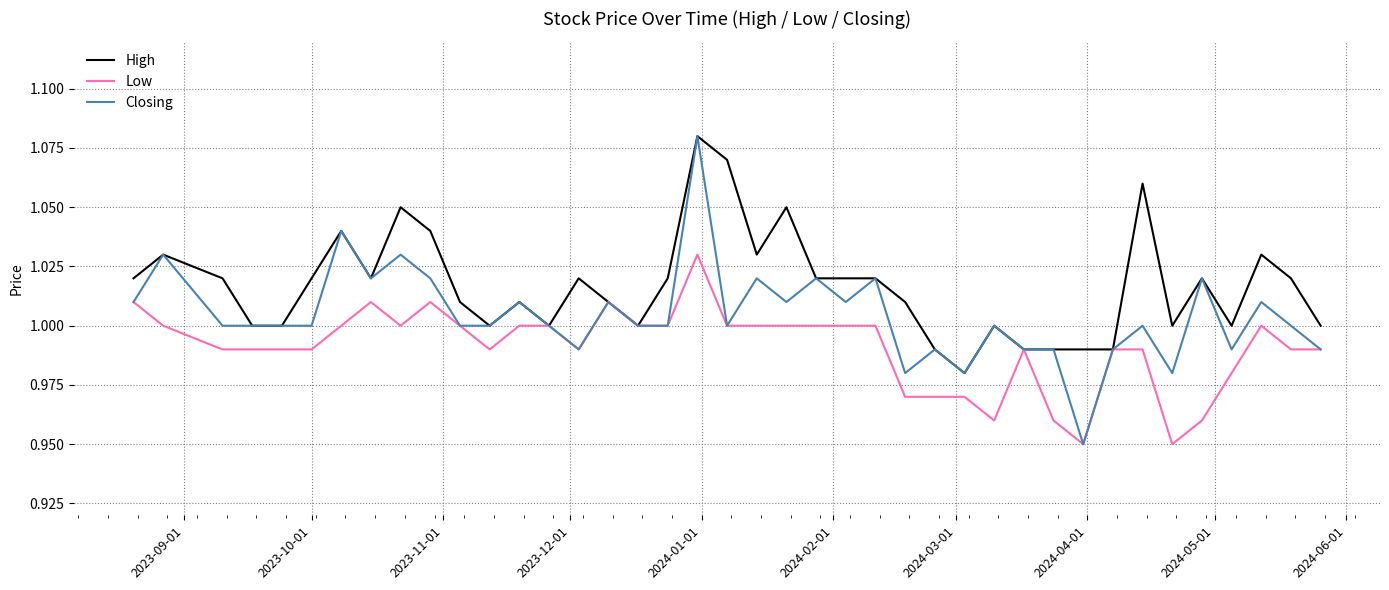

Does the chart display data point markers on the line(s)?

No